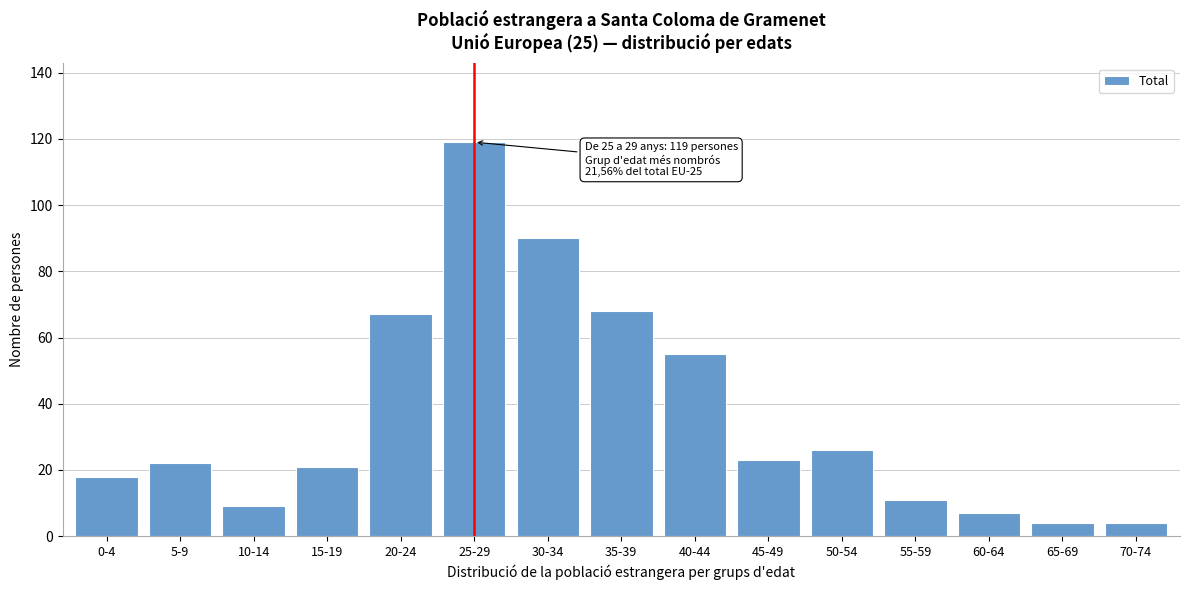

Reading left to right, transcribe all the data shown in this chart.

18	22	9	21	67	119	90	68	55	23	26	11	7	4	4